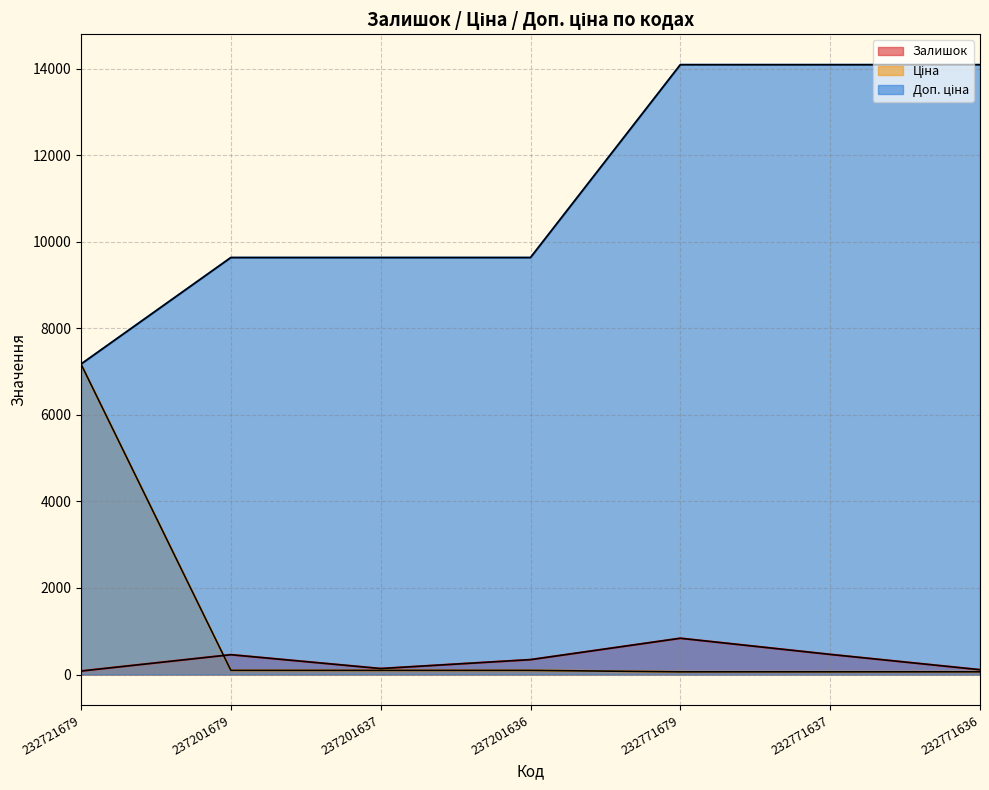

What are all the series names shown in the legend?

Залишок, Ціна, Доп. ціна